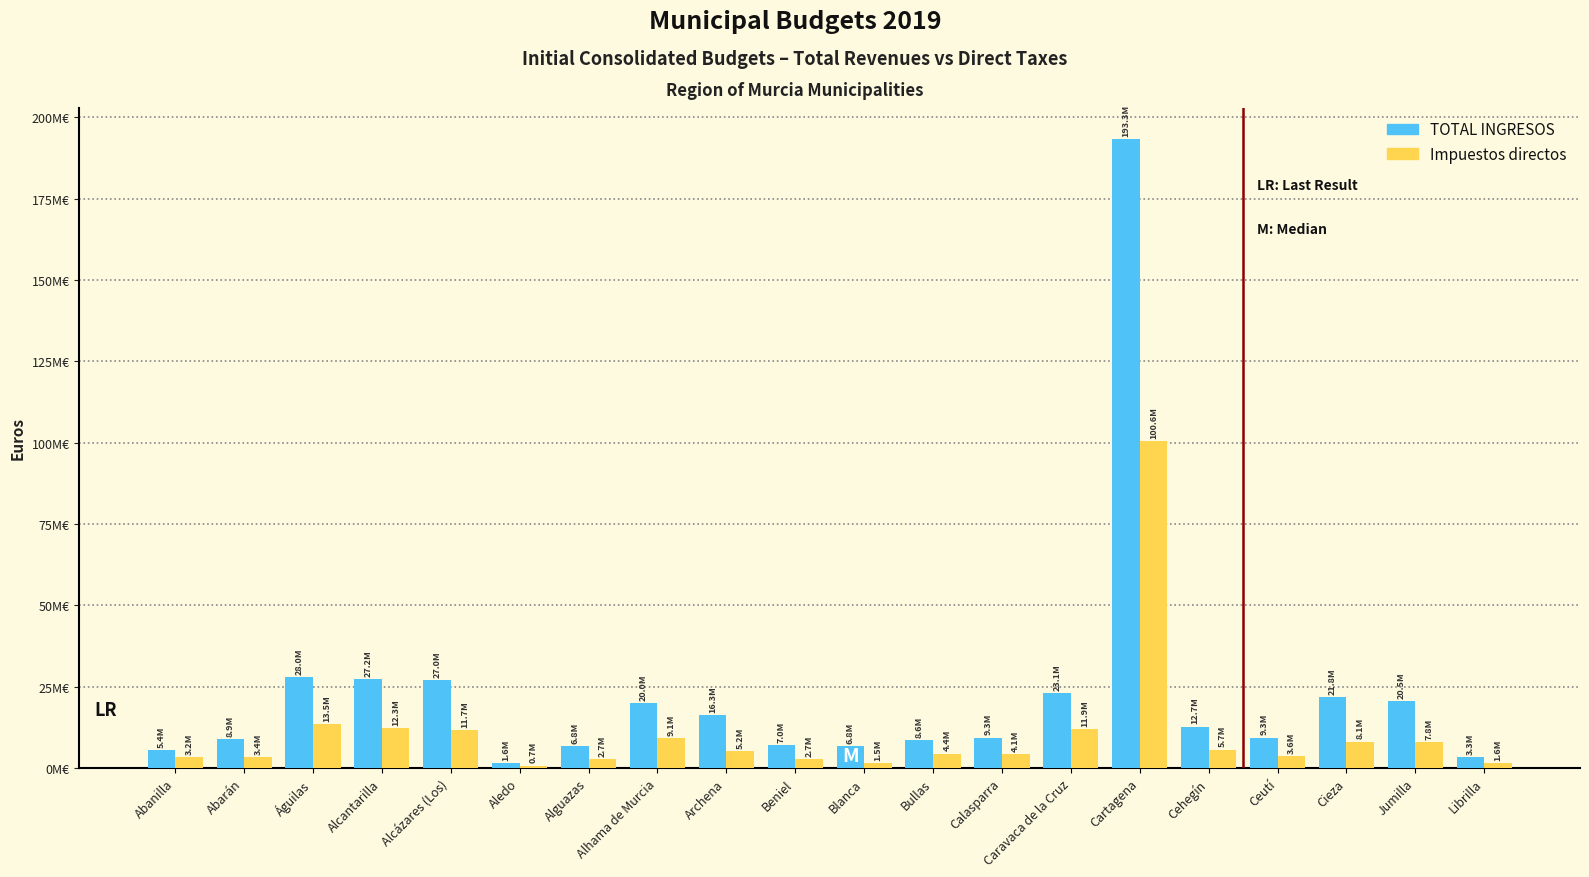

What are all the series names shown in the legend?

TOTAL INGRESOS, Impuestos directos